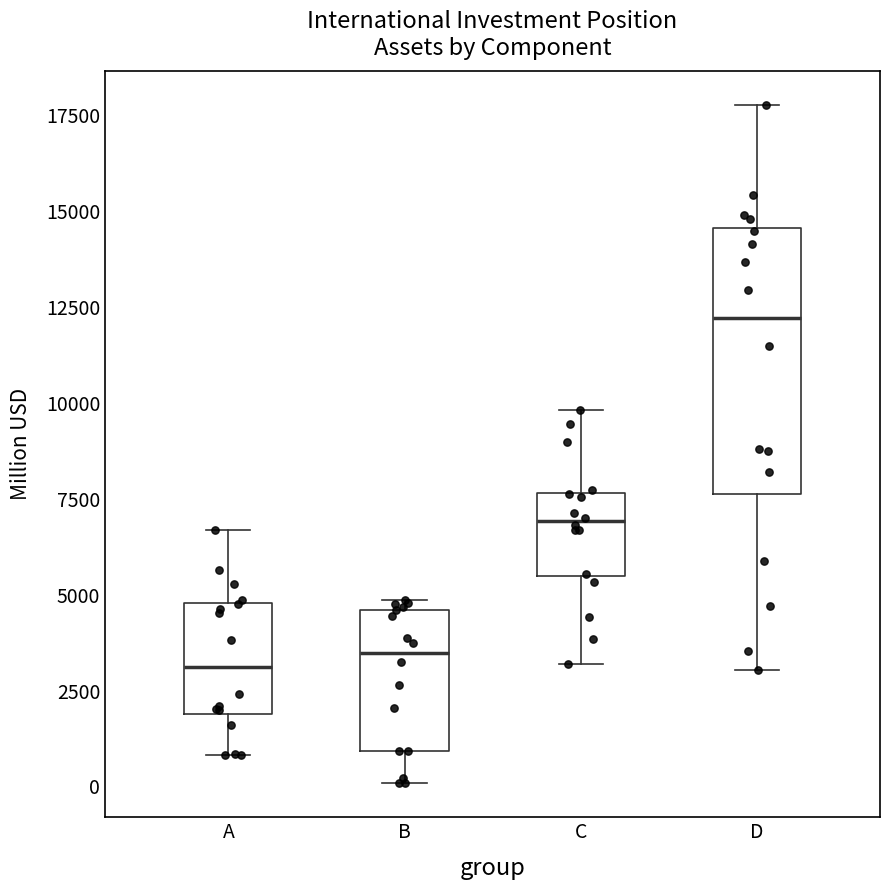

Reading left to right, transcribe this box plot: for each box, give where its median line is, the range the box spans, and where its two whiskers end, as read against the y-axis. The values are not printed on the chart, so give them approximately, as read against the axis.

A: median 3000, box 2000 to 5000, whiskers 1000 to 6500
B: median 3500, box 1000 to 4500, whiskers 0 to 5000
C: median 7000, box 5500 to 7500, whiskers 3000 to 10000
D: median 12000, box 7500 to 14500, whiskers 3000 to 18000